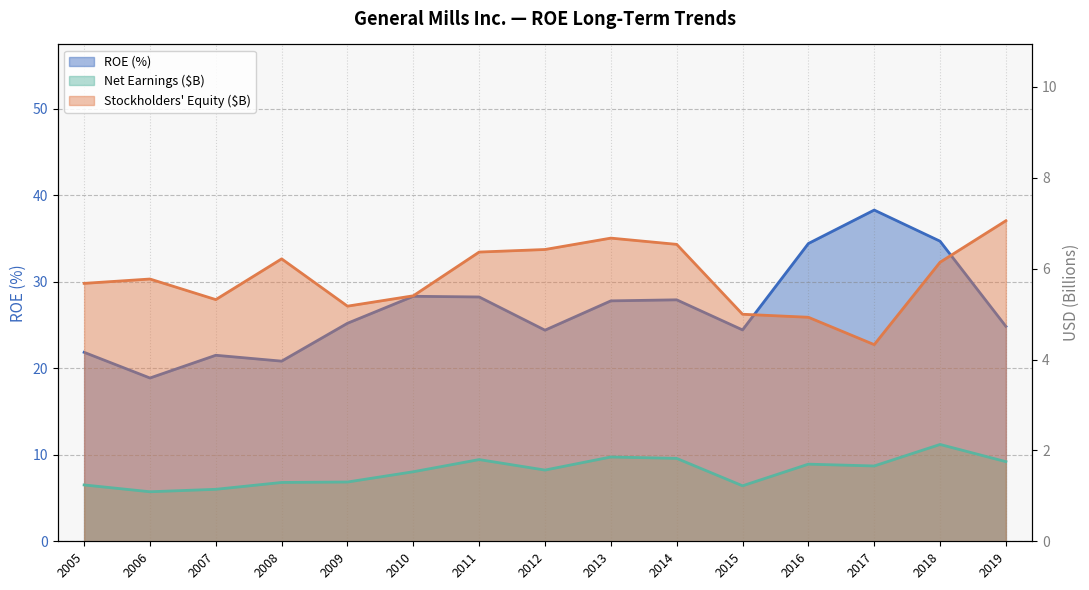

How many distinct data groups are displayed?

3